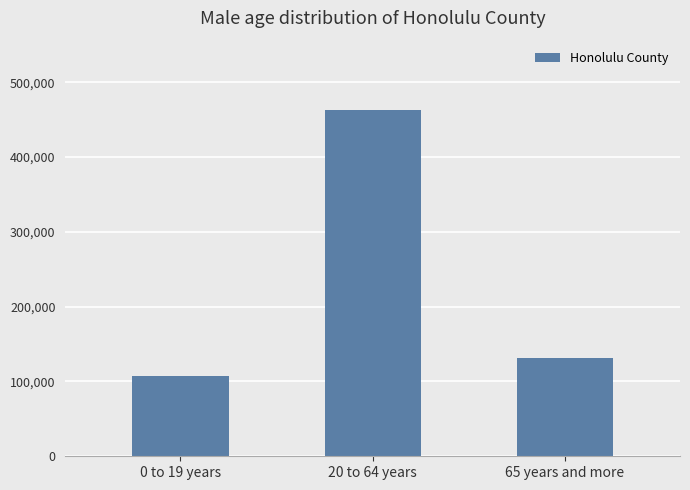

Reading left to right, what are all the values shown in this chart?

107967	463050	130972